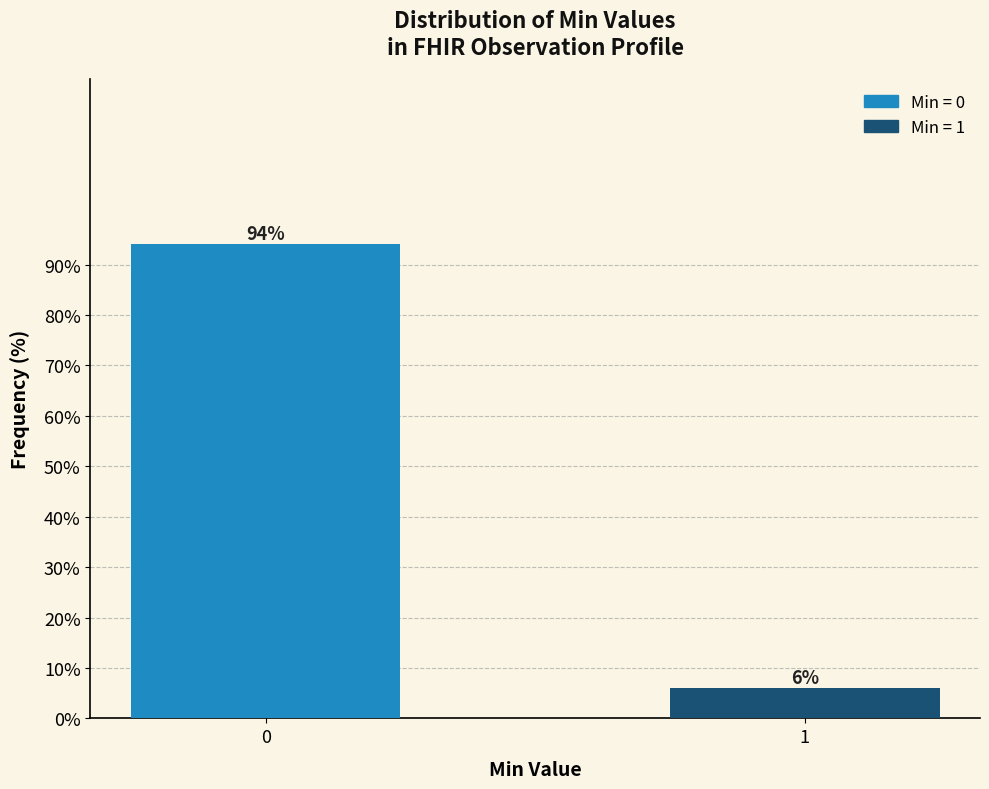

Reading right to left, transcribe all the data shown in this chart.

6	94